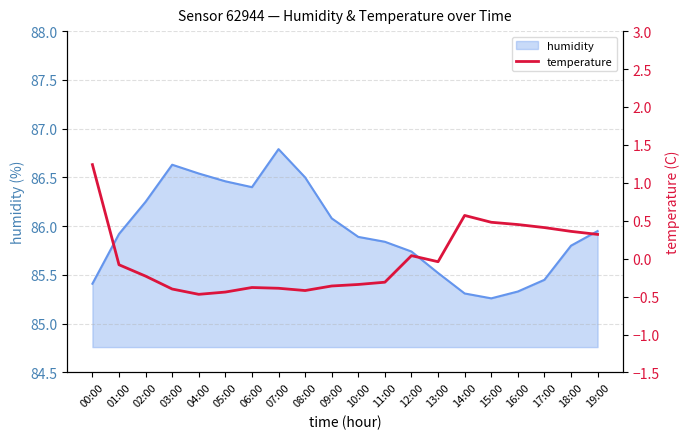

What is the difference between the maximum and second lowest values?

1.7